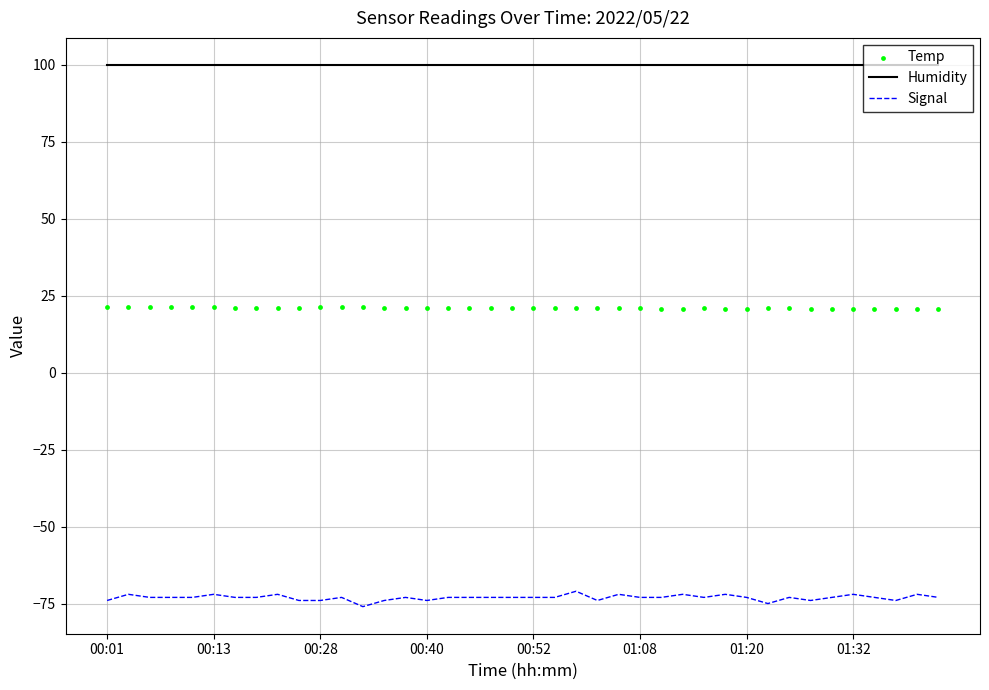

Which series has the largest total across all categories?

Humidity